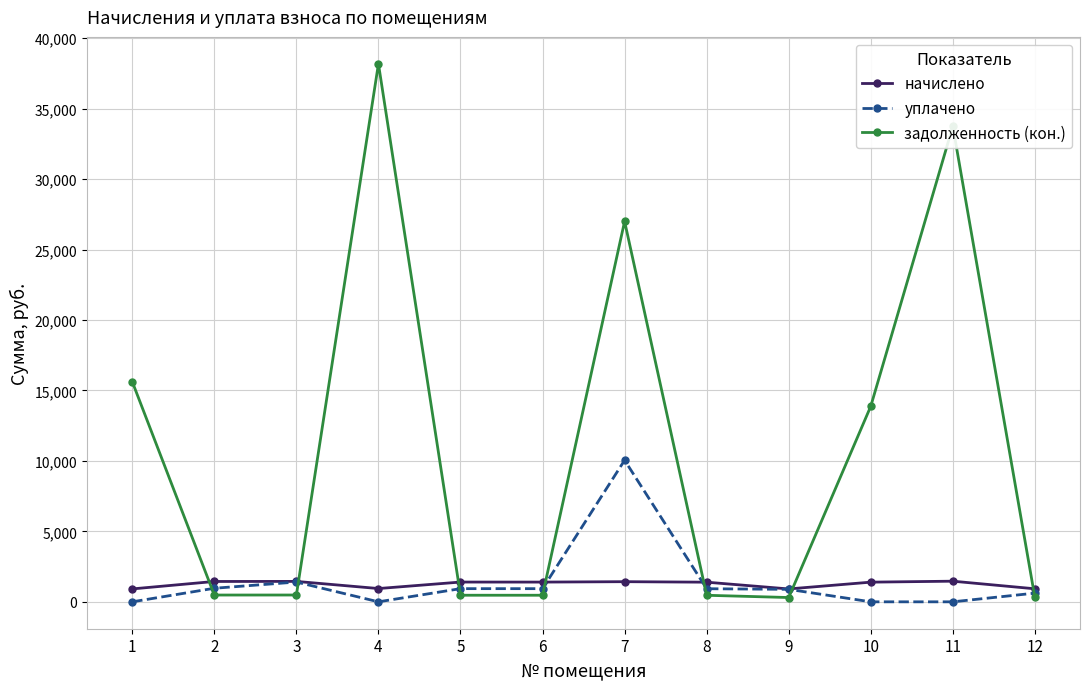

True or false: уплачено has more than 0 interior local peaks.

True